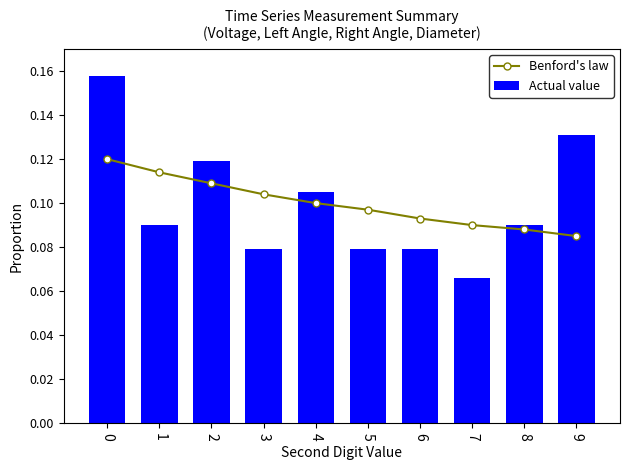

Which category has the lowest value across all series?

7